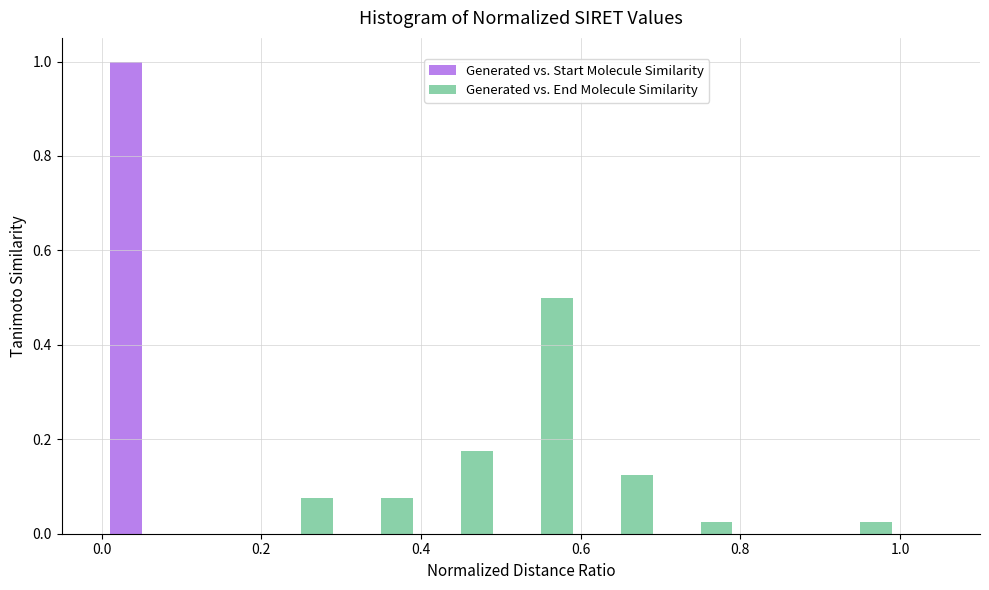

Reading left to right, transcribe this chart: for each range on the x-axis, give the height of each series' bar. The values are not printed on the chart, so give them approximately, as read against the axis.

0.0 to 0.1: Generated vs. Start Molecule Similarity=1.00	Generated vs. End Molecule Similarity=0
0.1 to 0.2: Generated vs. Start Molecule Similarity=0	Generated vs. End Molecule Similarity=0
0.2 to 0.3: Generated vs. Start Molecule Similarity=0	Generated vs. End Molecule Similarity=0.08
0.3 to 0.4: Generated vs. Start Molecule Similarity=0	Generated vs. End Molecule Similarity=0.08
0.4 to 0.5: Generated vs. Start Molecule Similarity=0	Generated vs. End Molecule Similarity=0.18
0.5 to 0.6: Generated vs. Start Molecule Similarity=0	Generated vs. End Molecule Similarity=0.50
0.6 to 0.7: Generated vs. Start Molecule Similarity=0	Generated vs. End Molecule Similarity=0.12
0.7 to 0.8: Generated vs. Start Molecule Similarity=0	Generated vs. End Molecule Similarity=0.02
0.8 to 0.9: Generated vs. Start Molecule Similarity=0	Generated vs. End Molecule Similarity=0
0.9 to 1.0: Generated vs. Start Molecule Similarity=0	Generated vs. End Molecule Similarity=0.02